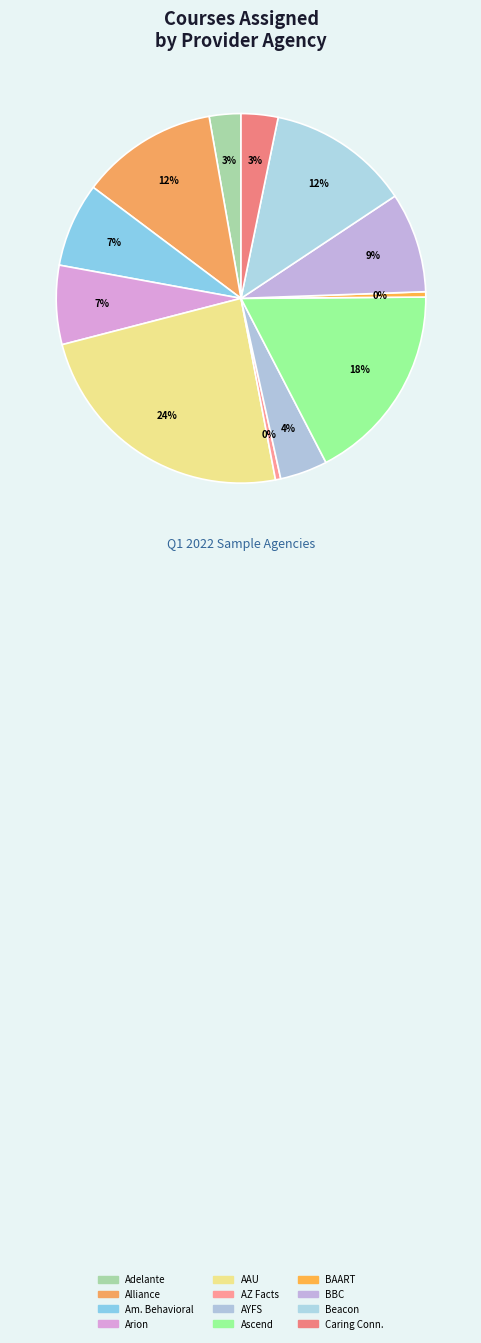

Which category has the smallest portion of the pie?

Arizona Facts of Life